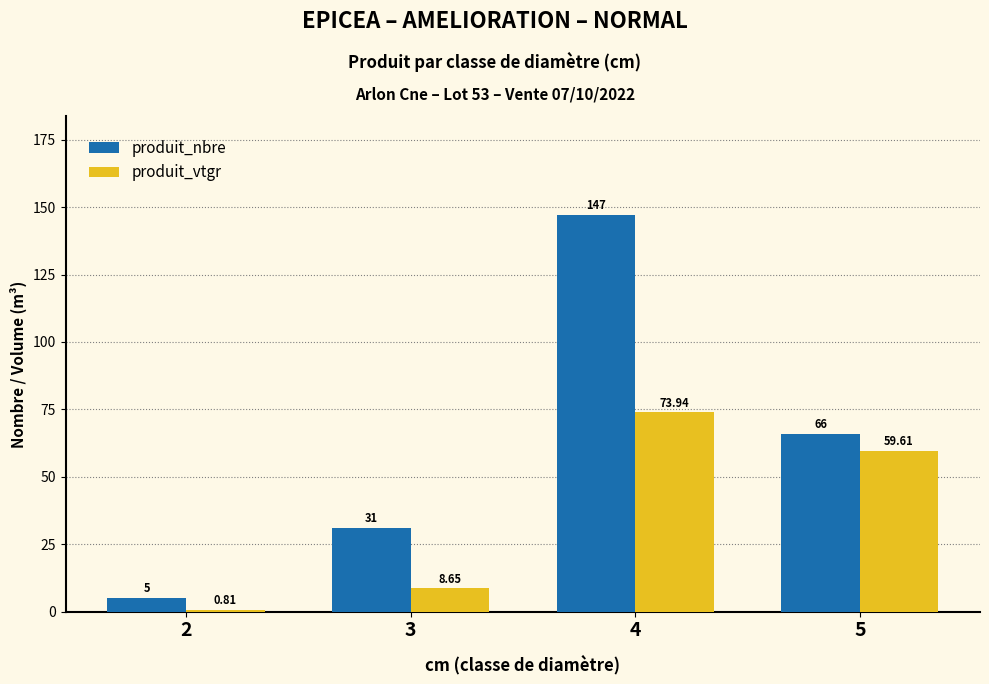

Is the value of produit_nbre at 5 greater than the value of produit_vtgr at 2?

Yes